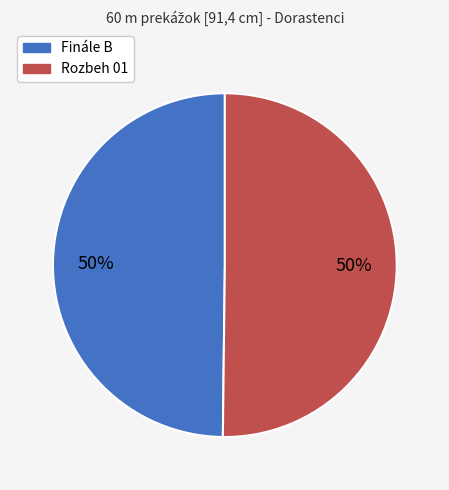

Is the sum of Finále B and Rozbeh 01 greater than half?

Yes